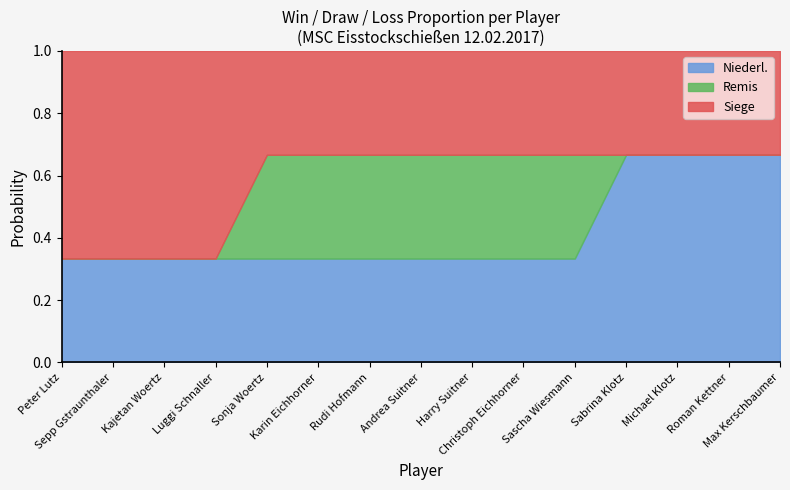

Between Rudi Hofmann and Andrea Suitner, which is larger?

Rudi Hofmann